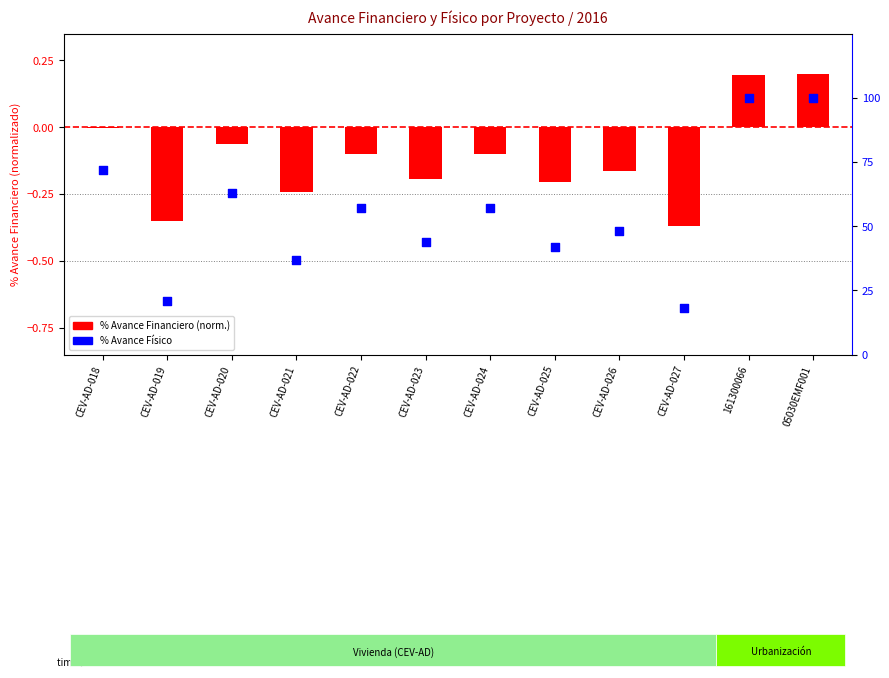

What is the total value across all series at 05030EMF001?

100.2